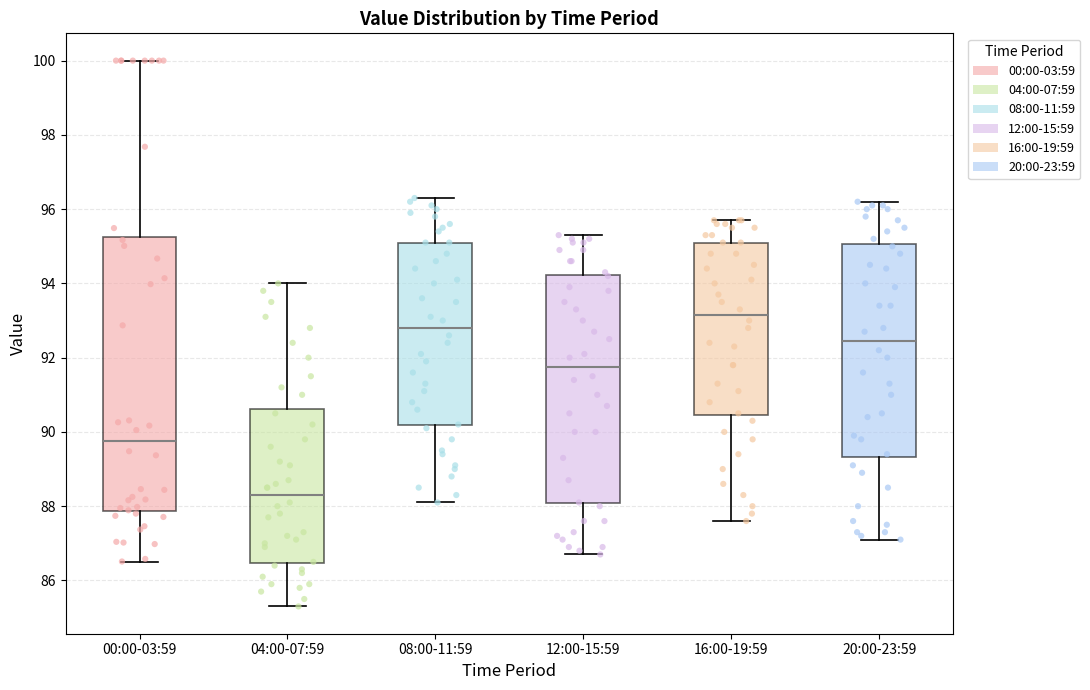

Where is the upper edge of the box for 00:00-03:59 on the y-axis? The values are not printed on the chart, so give them approximately, as read against the axis.

95.2